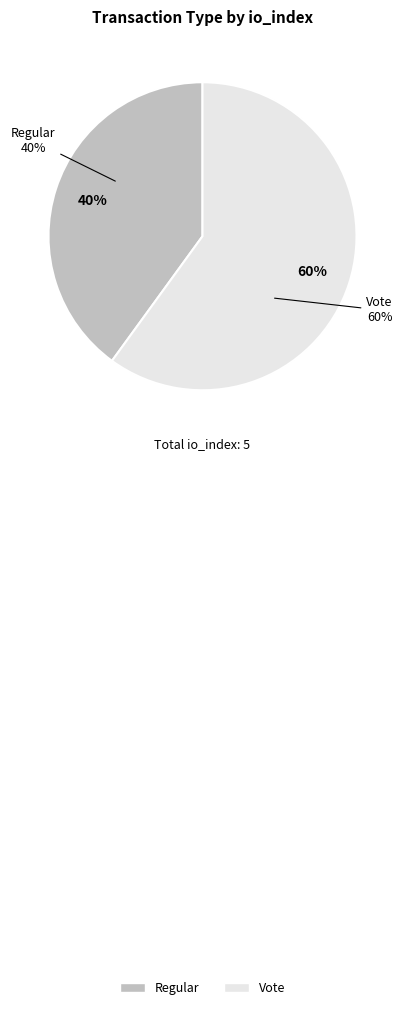

To the nearest percent, what is the average slice percentage?

50%